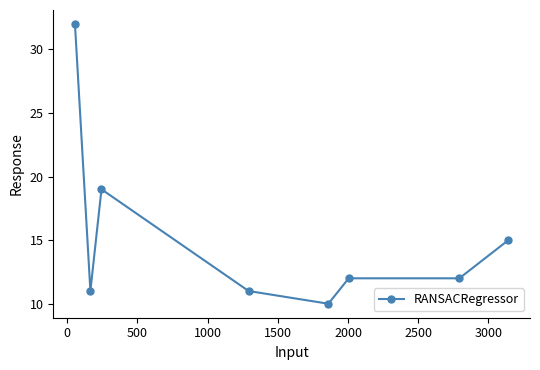

True or false: the data has more than 2 interior local peaks.

False